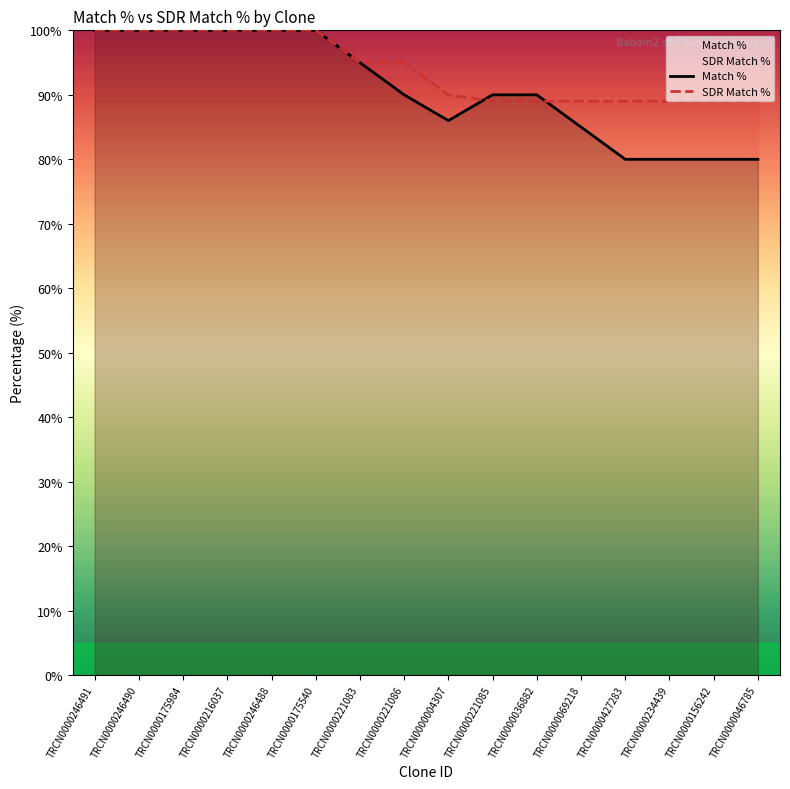

The value of SDR Match % at TRCN0000069218 is 89. True or false?

True